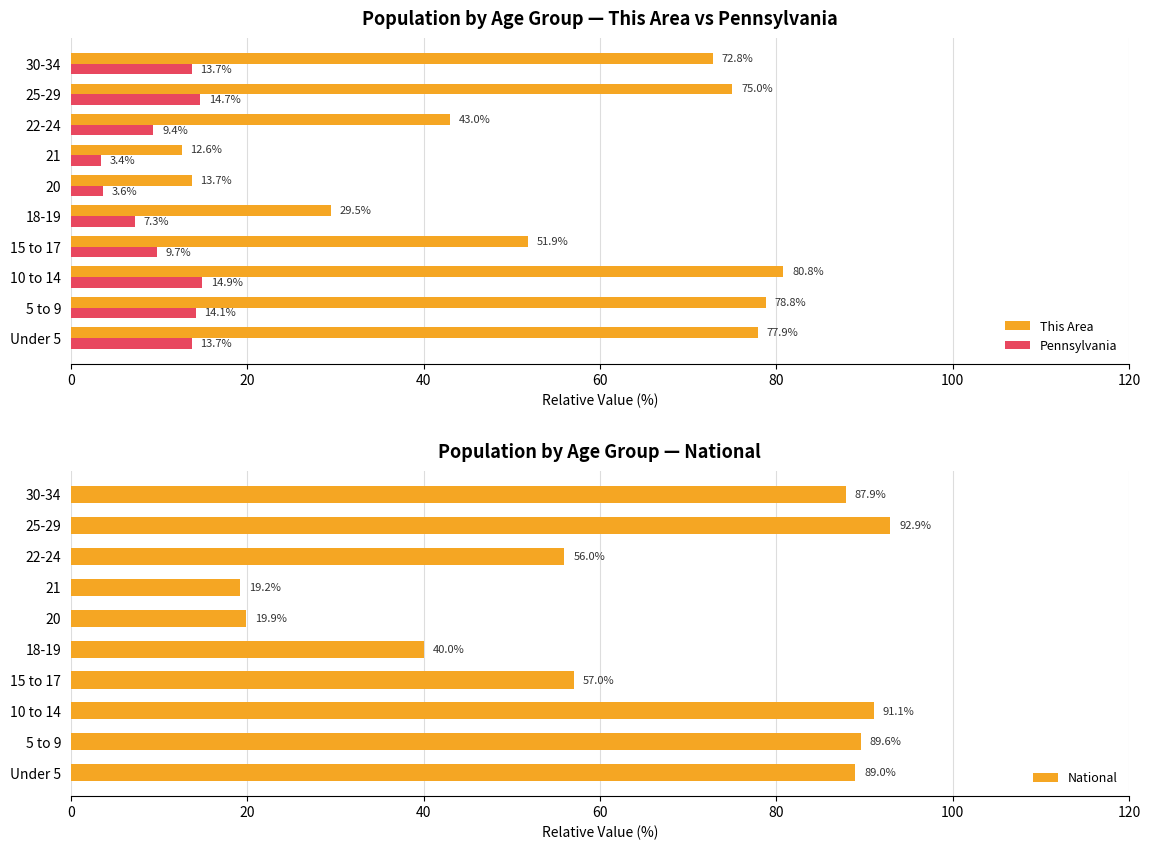

How many values in the This Area series are below 72?

5